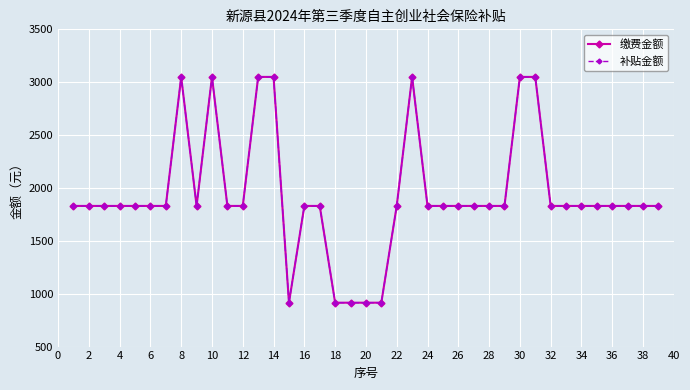

Is this an area chart (filled region under the line)?

No